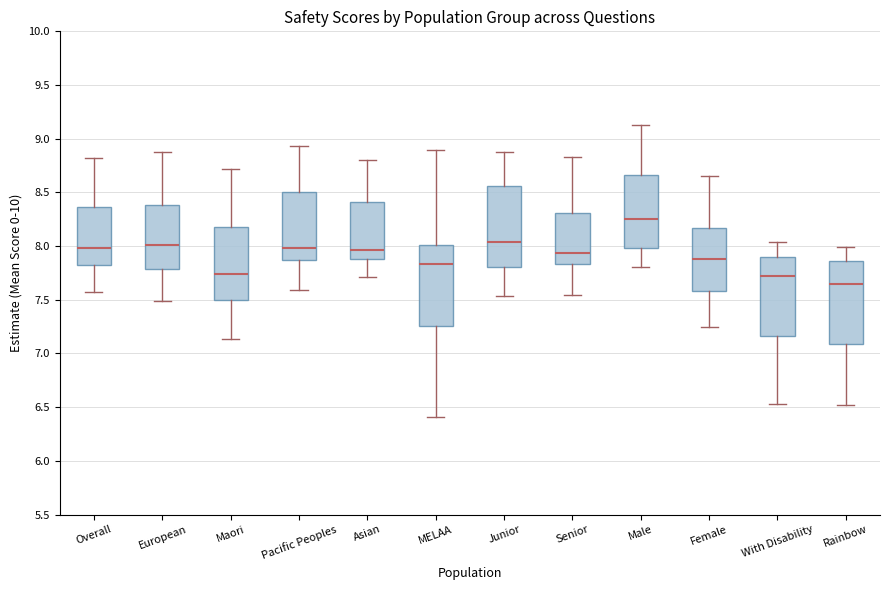

Reading left to right, read every box against the y-axis: the position of its median line, the range the box covers, and the ends of its whiskers. The values are not printed on the chart, so give them approximately, as read against the axis.

Overall: median 8.00, box 7.80 to 8.35, whiskers 7.60 to 8.80
European: median 8.00, box 7.80 to 8.40, whiskers 7.50 to 8.90
Maori: median 7.75, box 7.50 to 8.15, whiskers 7.15 to 8.70
Pacific Peoples: median 8.00, box 7.85 to 8.50, whiskers 7.60 to 8.95
Asian: median 7.95, box 7.90 to 8.40, whiskers 7.70 to 8.80
MELAA: median 7.85, box 7.25 to 8.00, whiskers 6.40 to 8.90
Junior: median 8.05, box 7.80 to 8.55, whiskers 7.55 to 8.90
Senior: median 7.95, box 7.85 to 8.30, whiskers 7.55 to 8.85
Male: median 8.25, box 8.00 to 8.65, whiskers 7.80 to 9.10
Female: median 7.90, box 7.60 to 8.15, whiskers 7.25 to 8.65
With Disability: median 7.70, box 7.15 to 7.90, whiskers 6.55 to 8.05
Rainbow: median 7.65, box 7.10 to 7.85, whiskers 6.50 to 8.00